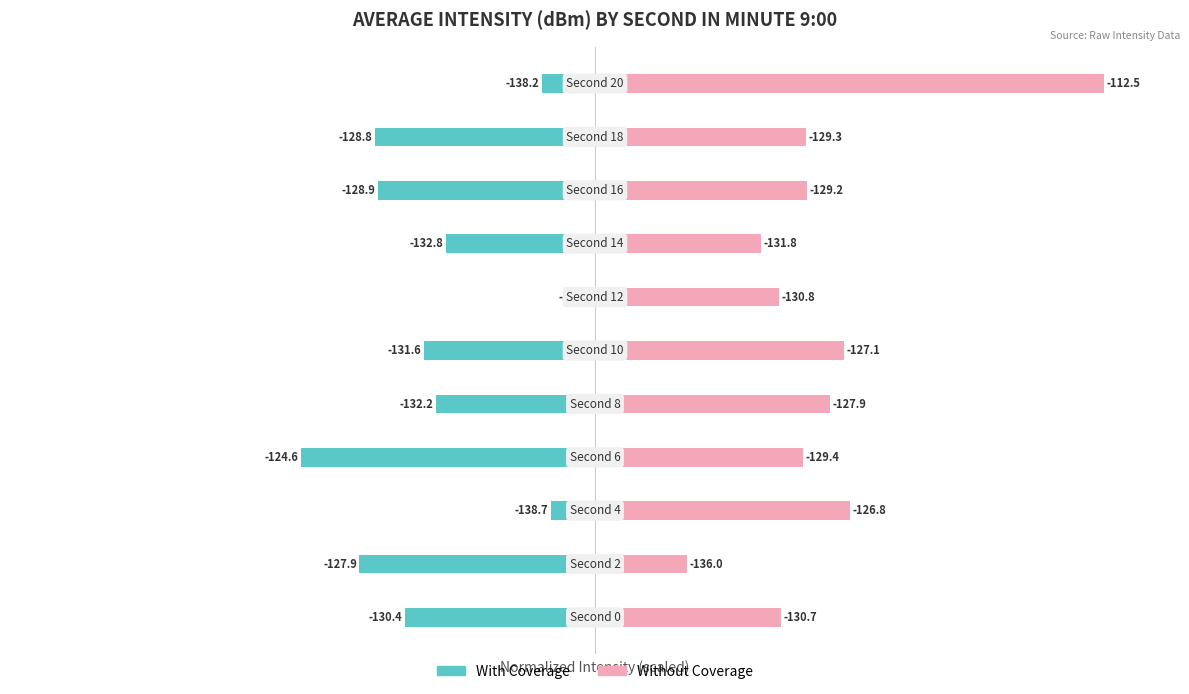

At which category is the sum across all series the highest?

10